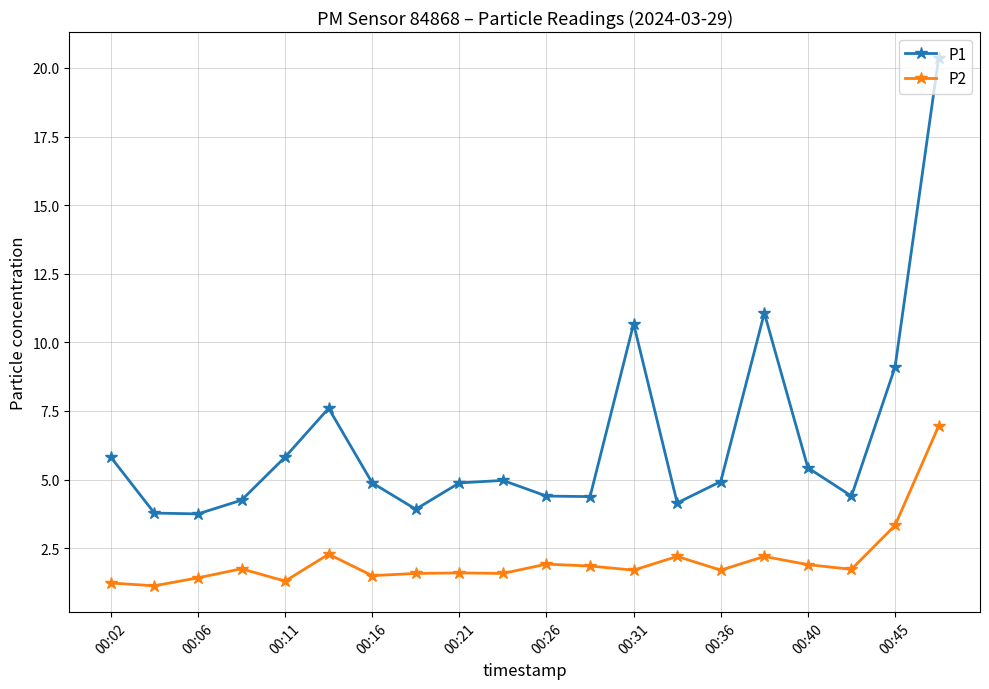

What is the minimum value for P2?

1.1